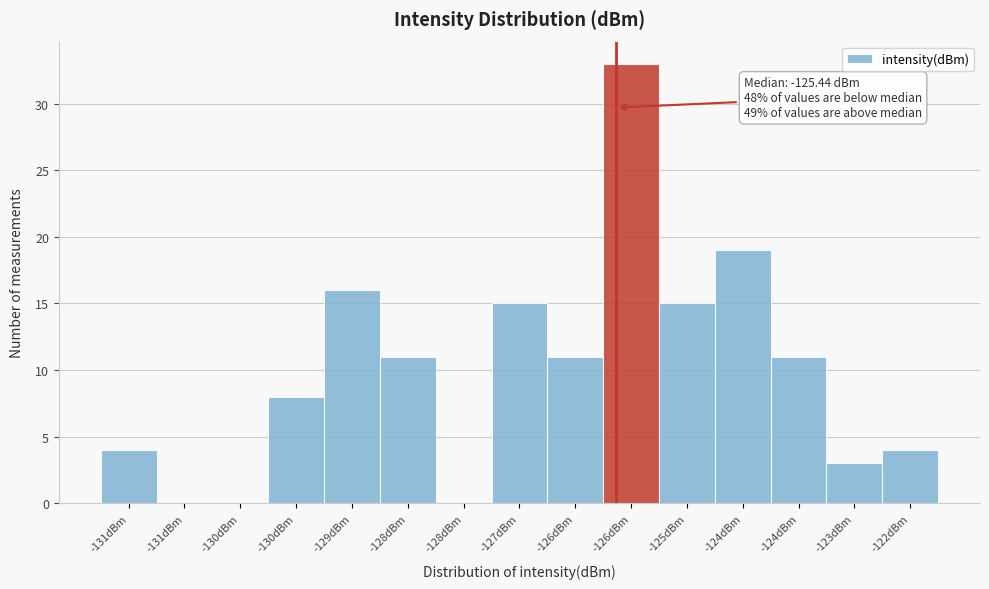

How many data points does each series have?

15